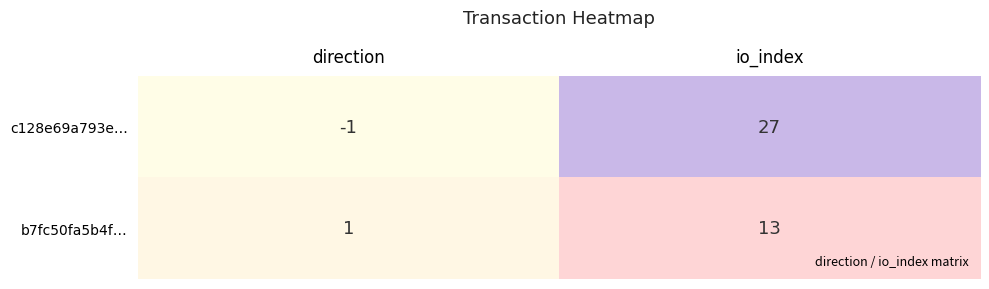

Between direction and io_index, which series saw the biggest shift?

c128e69a793e…